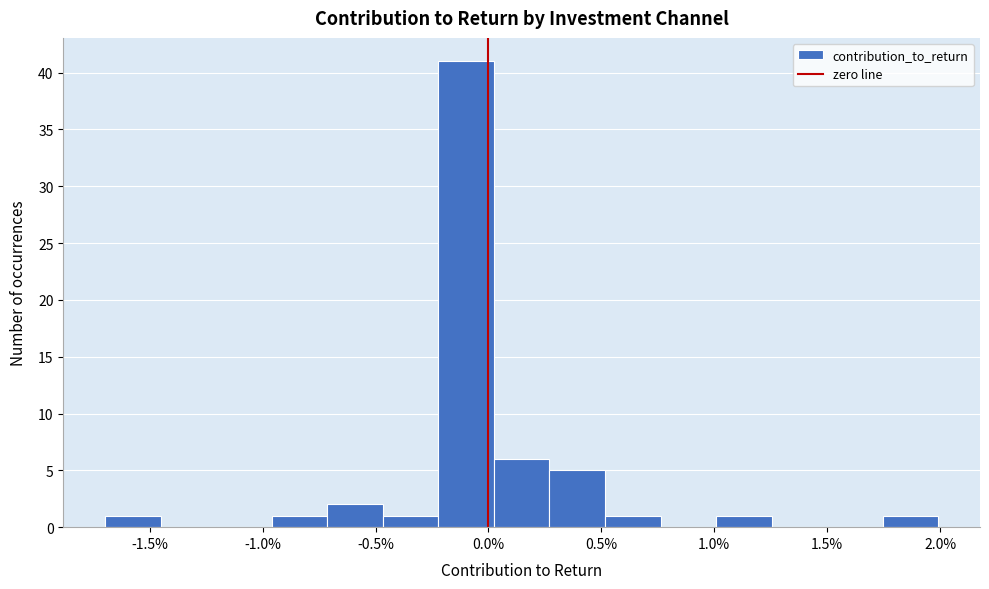

What is the height of the bar covering -0.70 to -0.45 on the x-axis? Neither the bar edges nor the heights are printed on the chart, so give them approximately, as read against the axes.

2